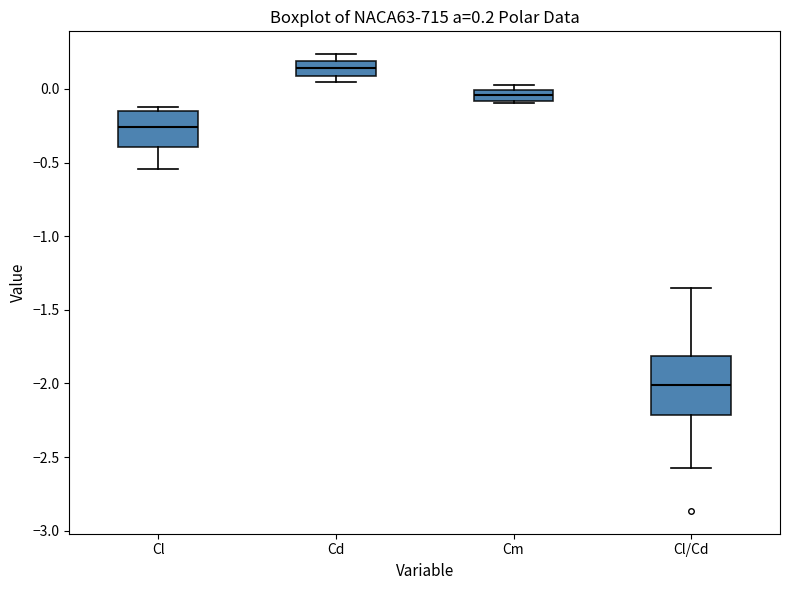

Which box has the highest median line?

Cd